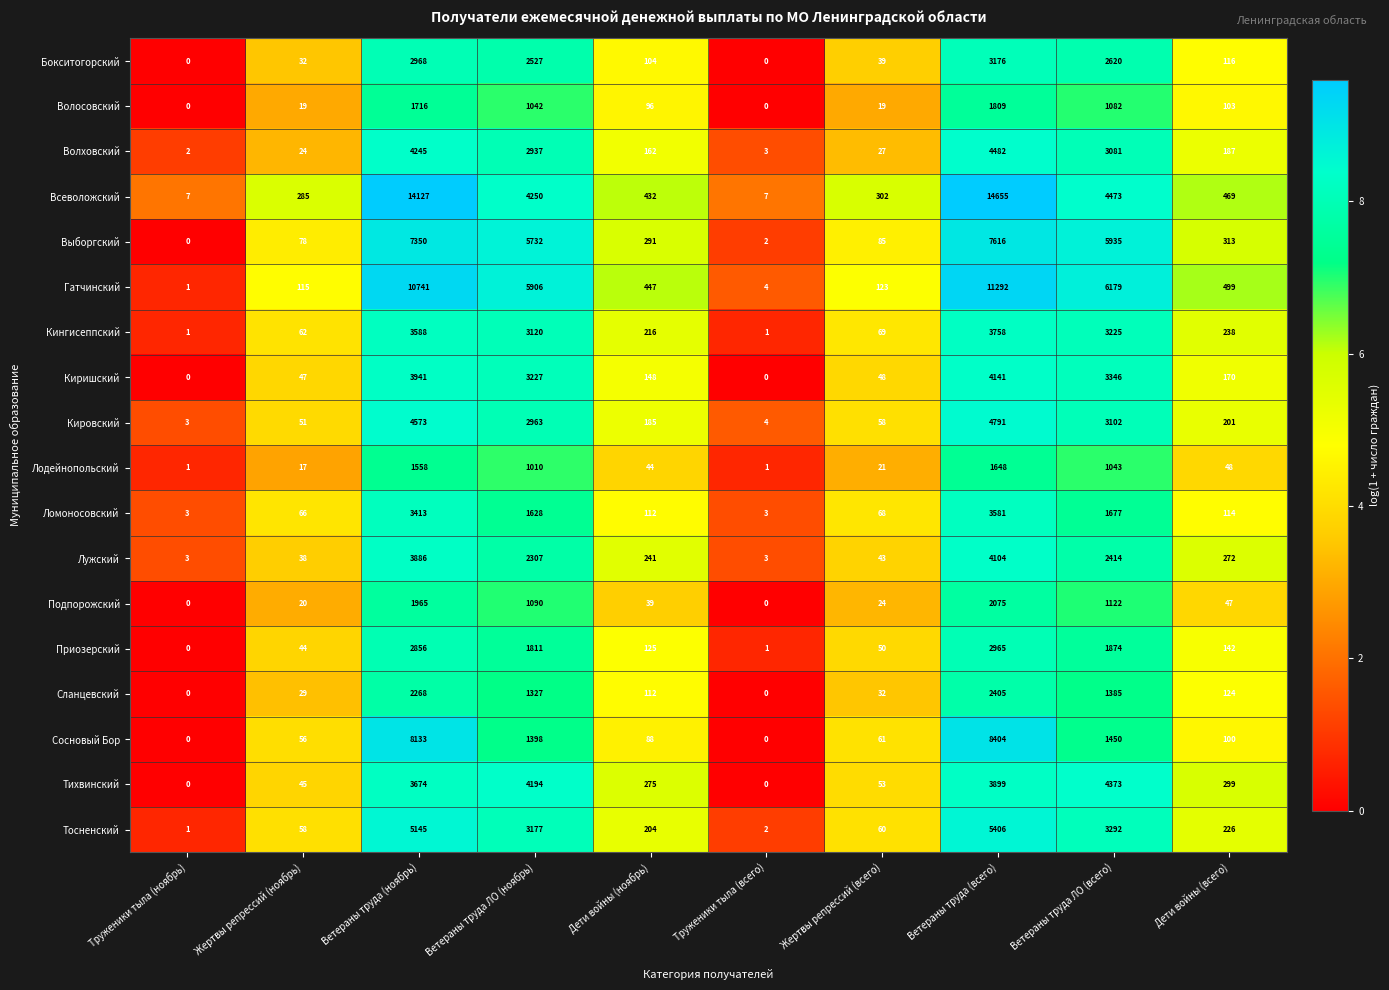

At which label does Кировский reach its peak?

Ветераны труда (всего)